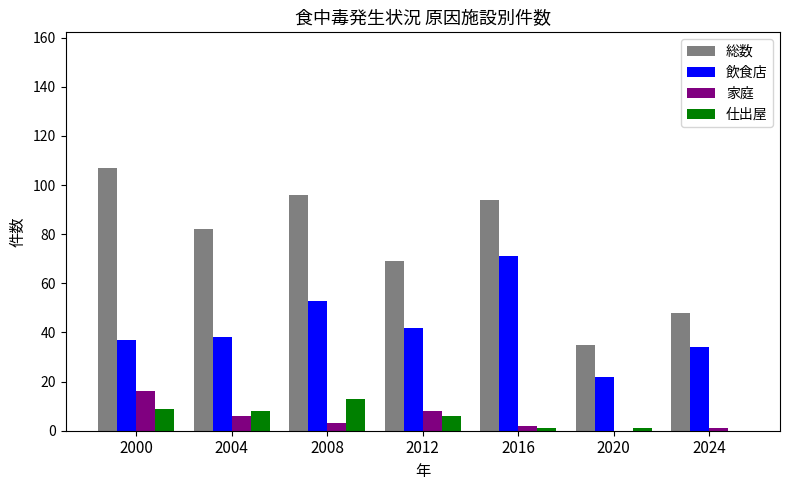

Does the chart contain stacked bars?

No